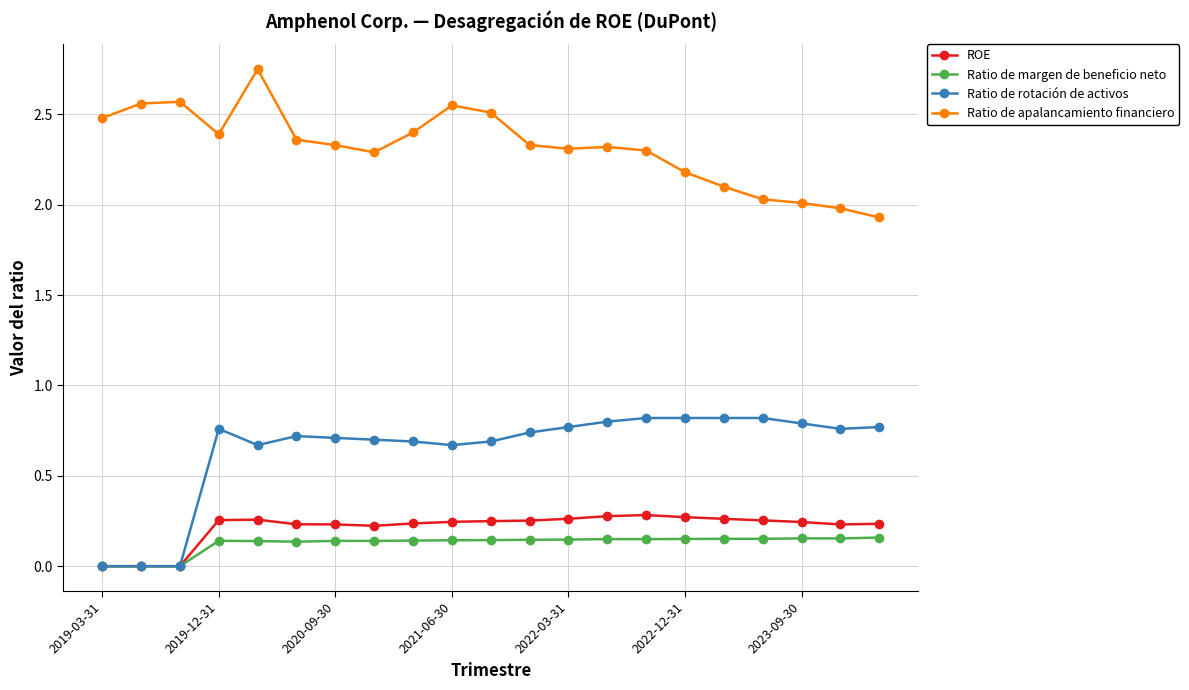

True or false: Ratio de margen de beneficio neto has more than 1 points higher than both neighbors.

True